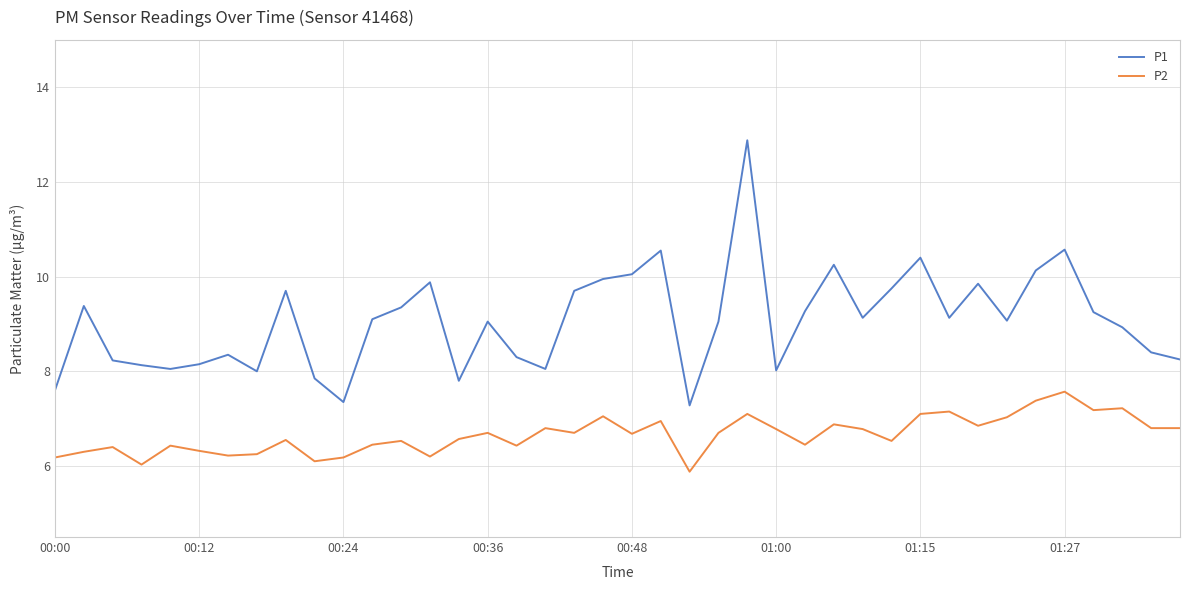

Which series has the widest spread of values?

P1